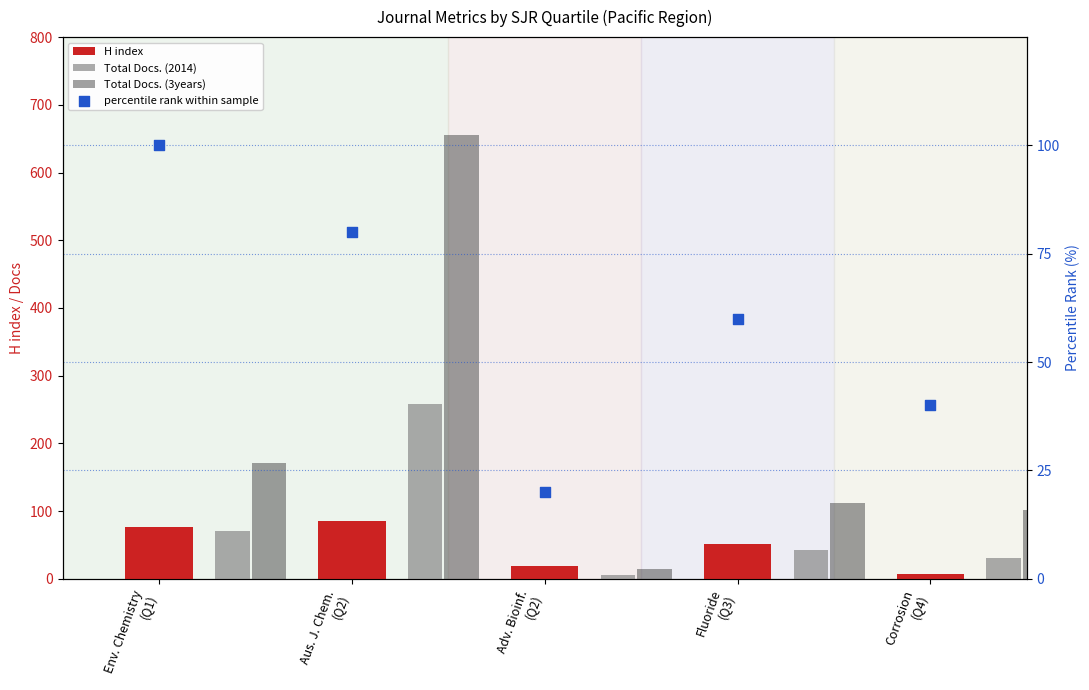

At how many categories does at least one series exceed 484?

1